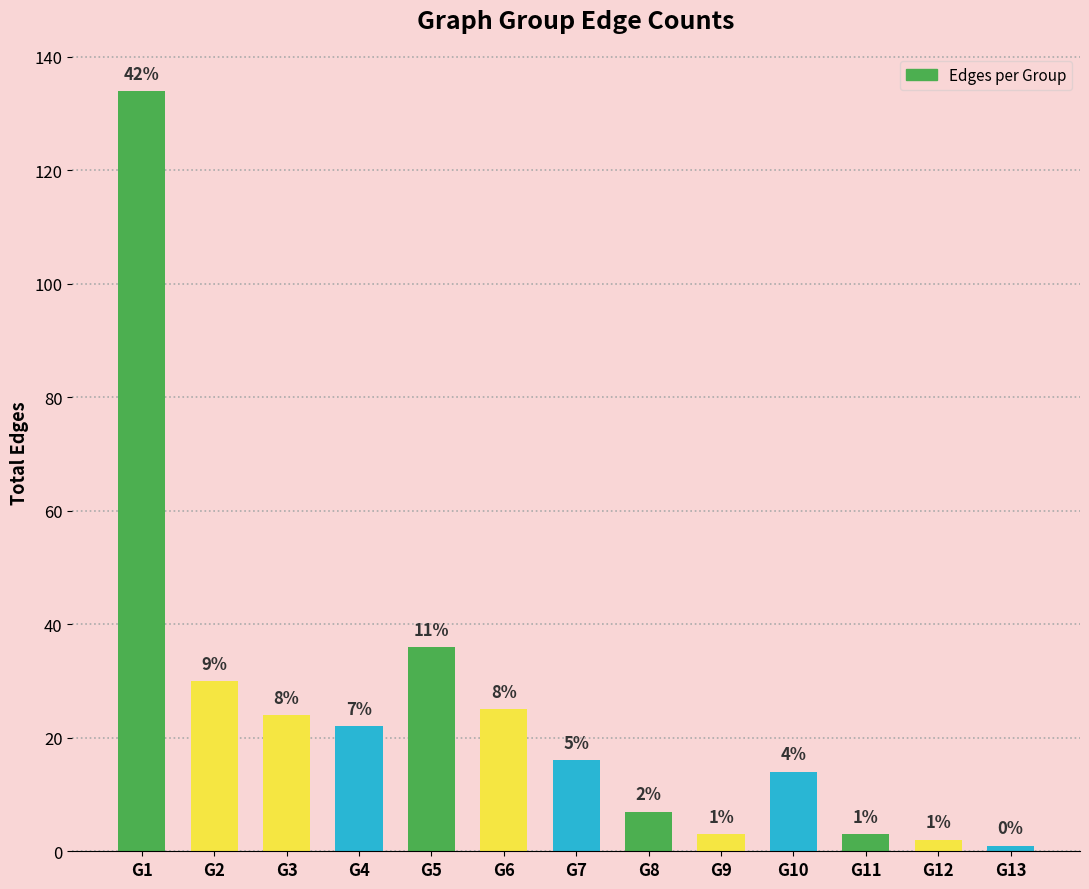

List the labels in order of value, largest first.

G1, G5, G2, G6, G3, G4, G7, G10, G8, G9, G11, G12, G13